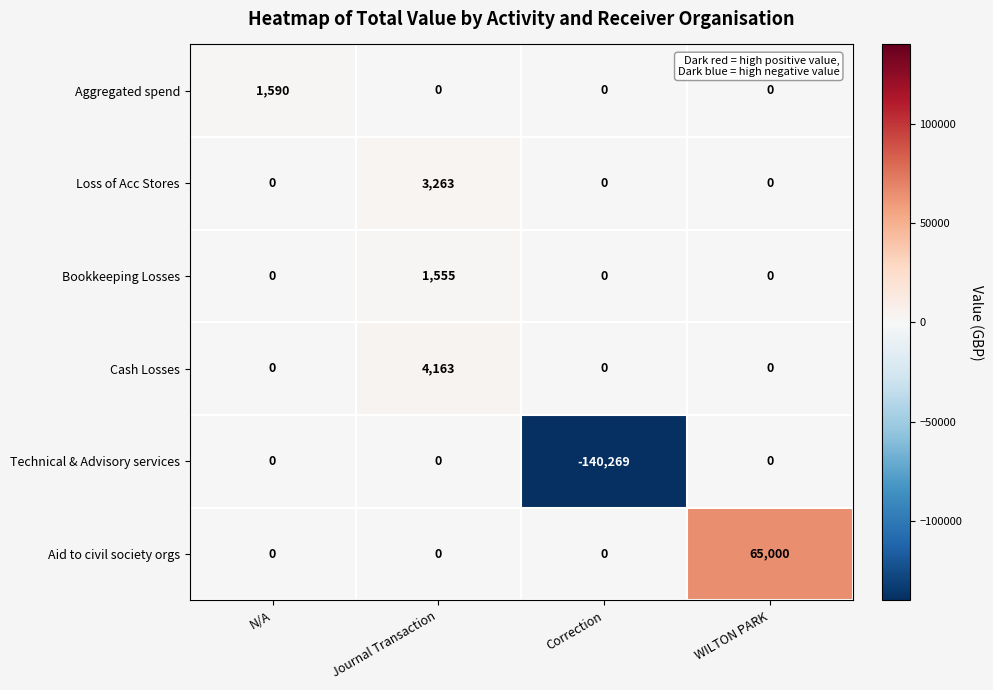

What is the minimum value shown in the chart?

-140269